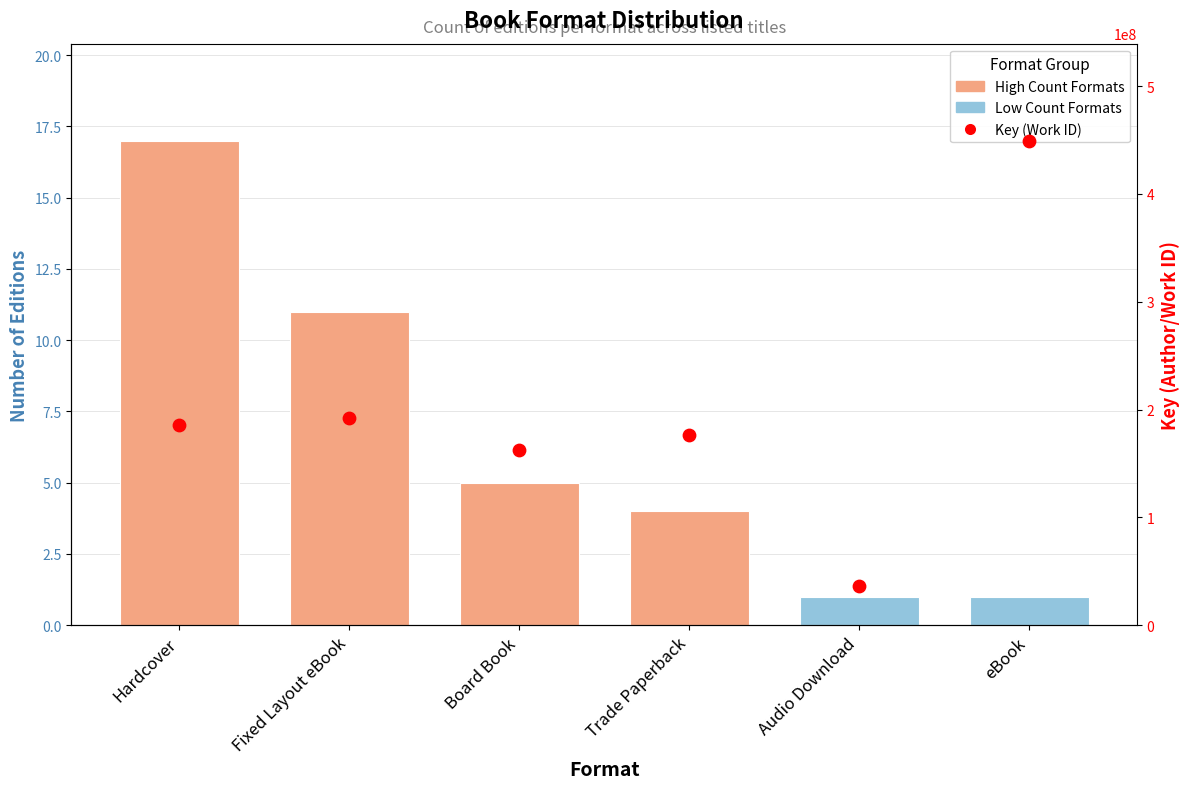

What is the change in value from Trade Paperback to Audio Download?

-140238126